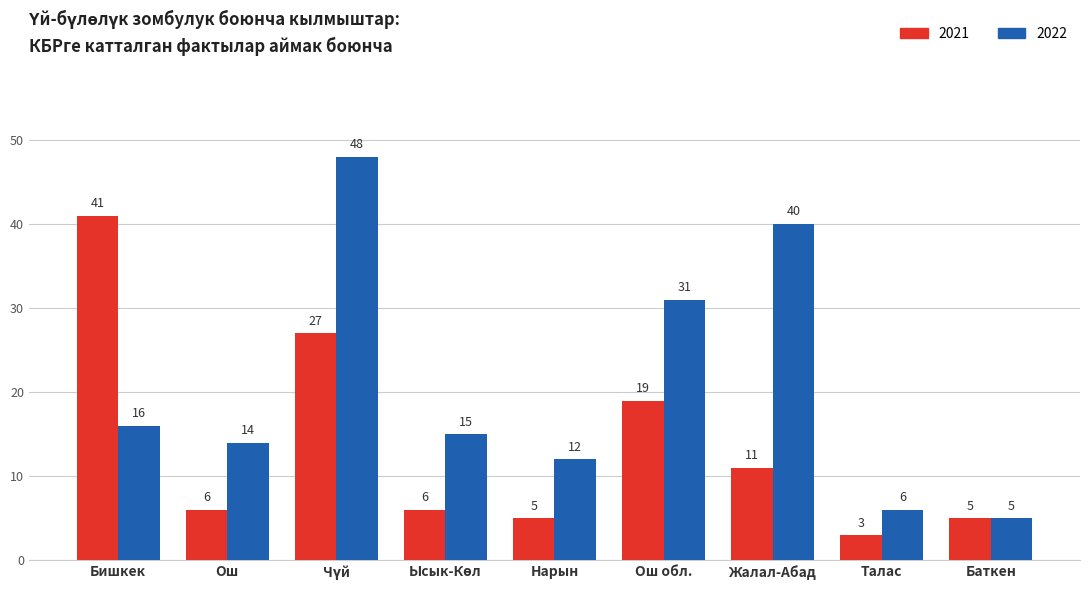

How many bars are there in each group?

2